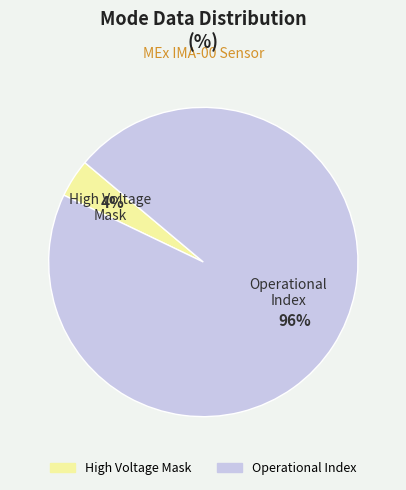

Is there any slice that represents more than half of the pie?

Yes